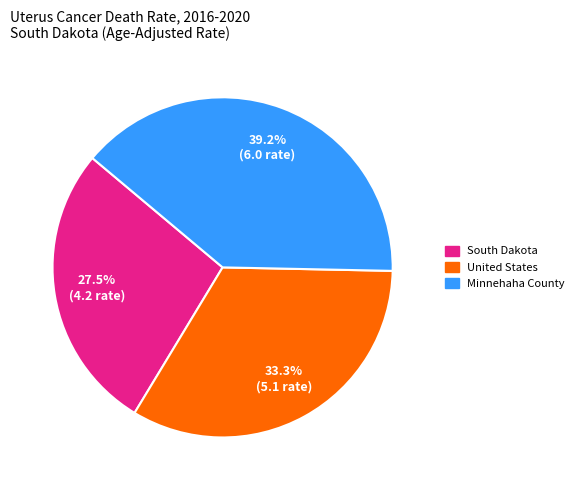

To the nearest percent, what percentage of the pie is Minnehaha County?

39%